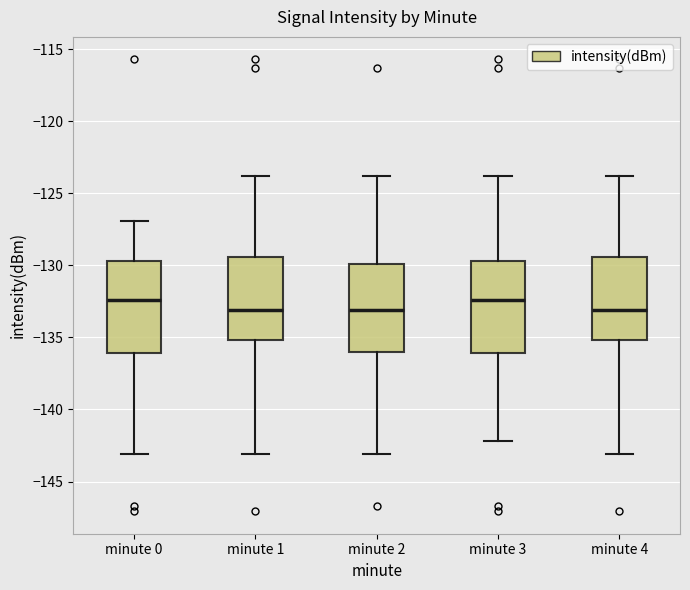

Reading left to right, read every box against the y-axis: the position of its median line, the range the box covers, and the ends of its whiskers. The values are not printed on the chart, so give them approximately, as read against the axis.

minute 0: median -132.5, box -136.0 to -129.5, whiskers -143.0 to -127.0
minute 1: median -133.0, box -135.0 to -129.5, whiskers -143.0 to -124.0
minute 2: median -133.0, box -136.0 to -130.0, whiskers -143.0 to -124.0
minute 3: median -132.5, box -136.0 to -129.5, whiskers -142.0 to -124.0
minute 4: median -133.0, box -135.0 to -129.5, whiskers -143.0 to -124.0